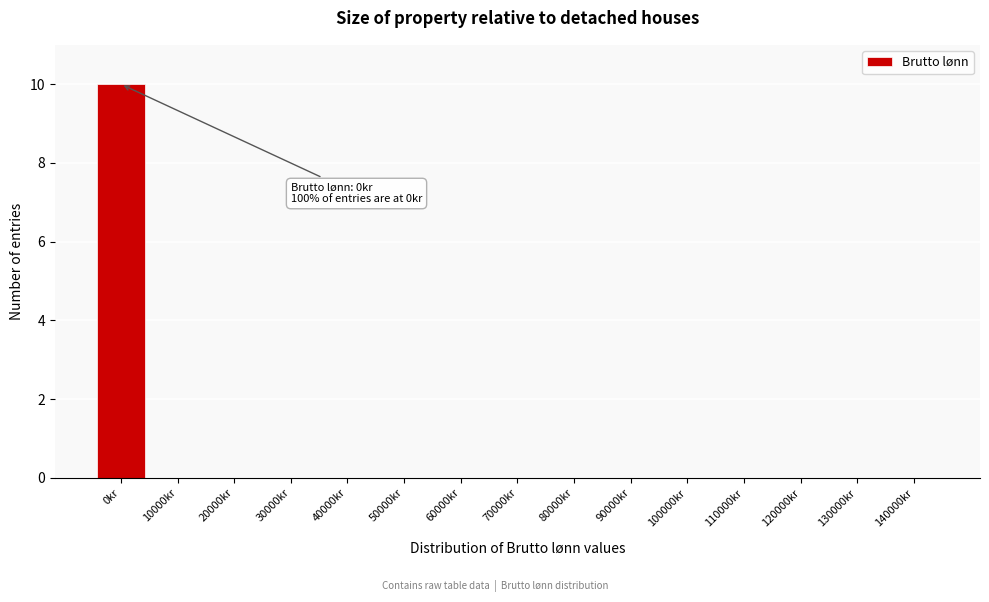

Reading right to left, transcribe all the data shown in this chart.

140000kr=0	130000kr=0	120000kr=0	110000kr=0	100000kr=0	90000kr=0	80000kr=0	70000kr=0	60000kr=0	50000kr=0	40000kr=0	30000kr=0	20000kr=0	10000kr=0	0kr=10